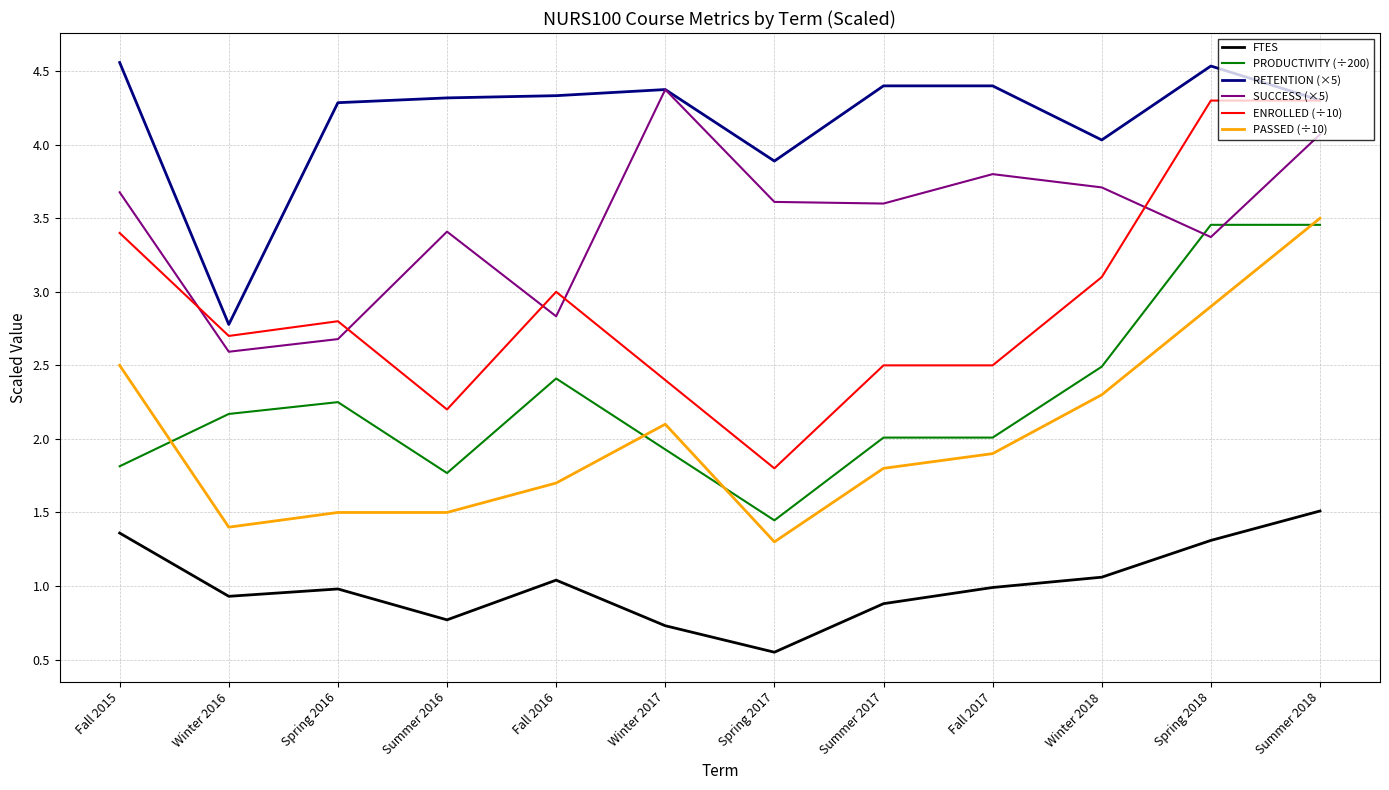

What position from the right is Fall 2015?

12